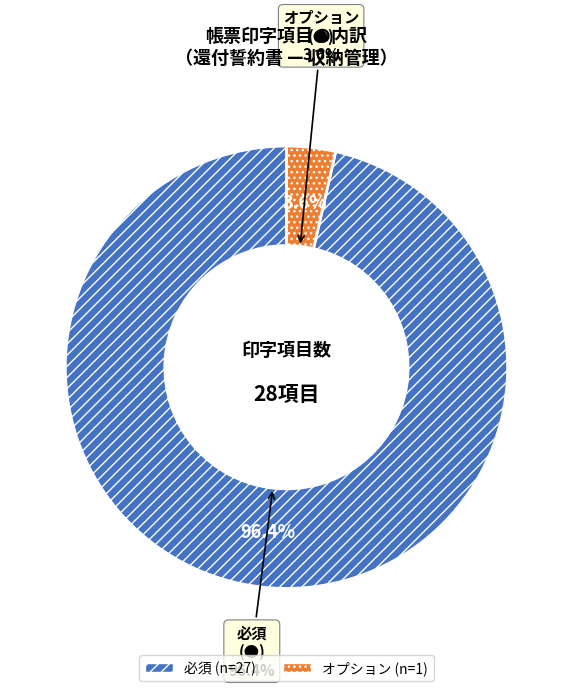

To the nearest percent, what is the difference between the オプション (●) and 必須 (●) slice percentages?

93%